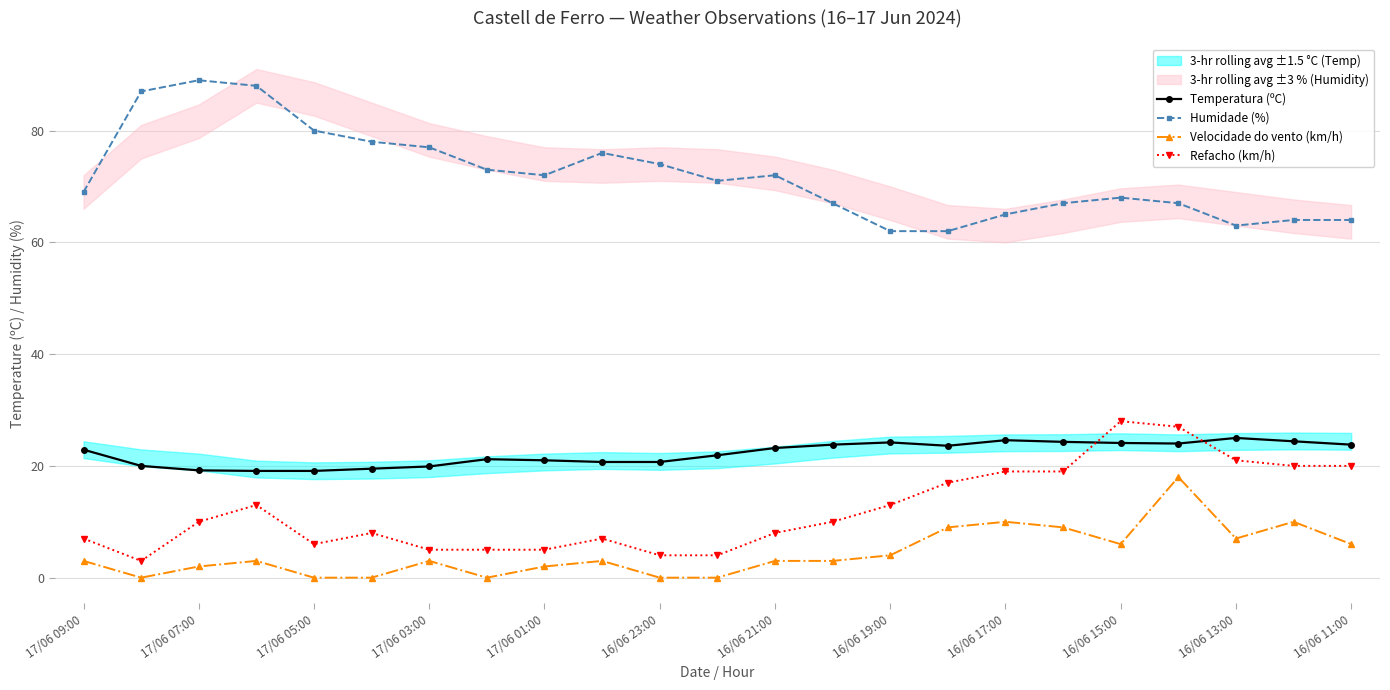

True or false: Refacho (km/h) has more than 0 points higher than both neighbors.

True